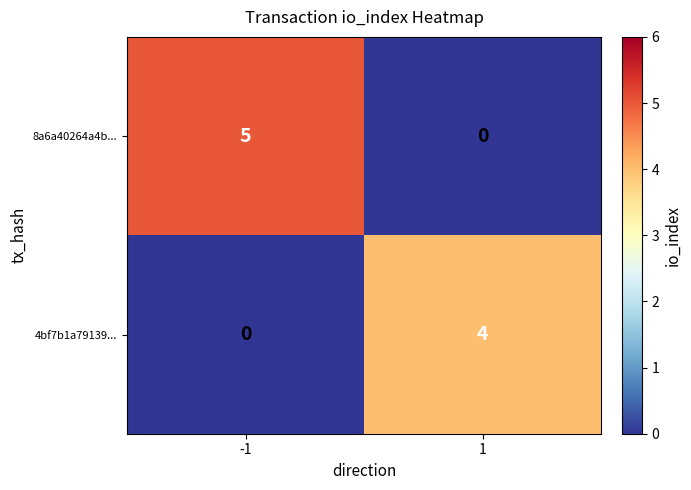

What is the sum of all 8a6a40264a4b... values?

5